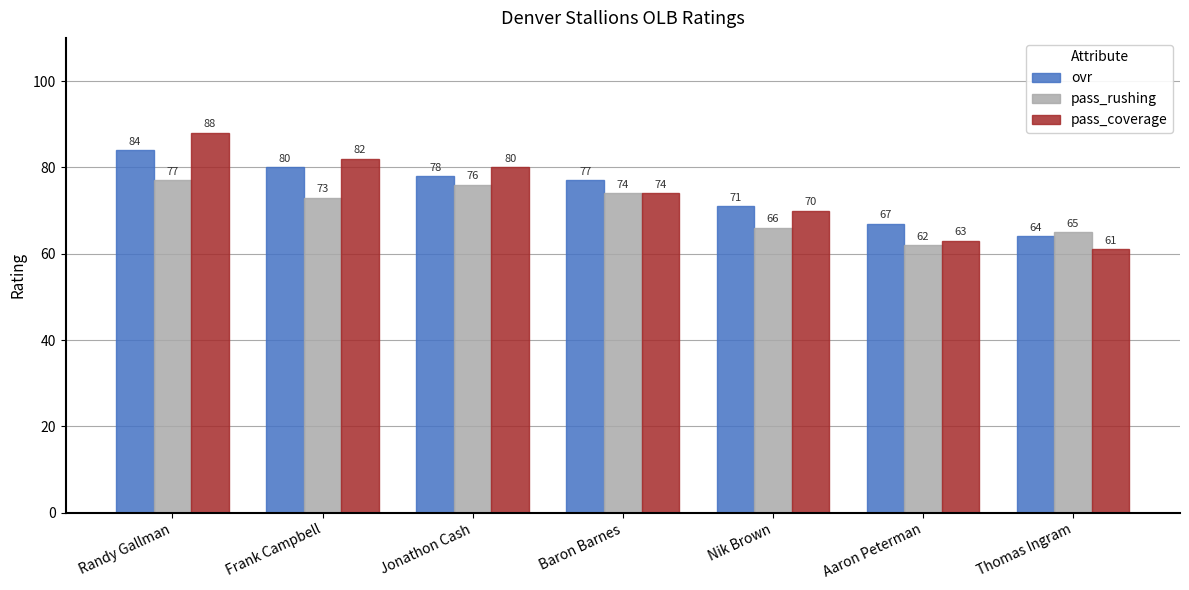

Which series changed the most between Frank Campbell and Jonathon Cash?

pass_rushing